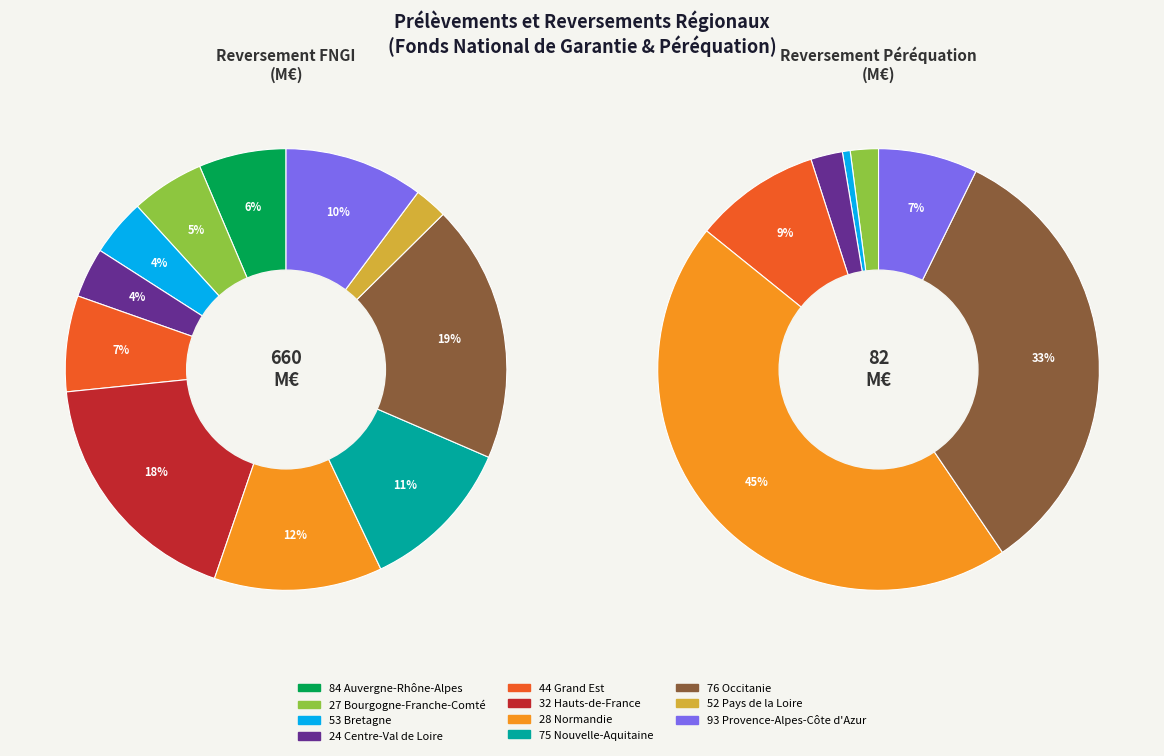

Is there any slice that represents more than half of the pie?

No